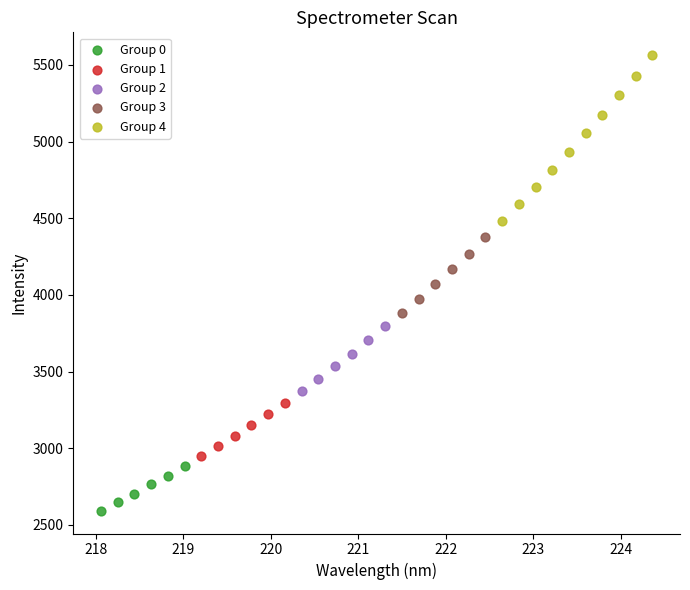

Which series has the widest spread of Y values?

Group 4